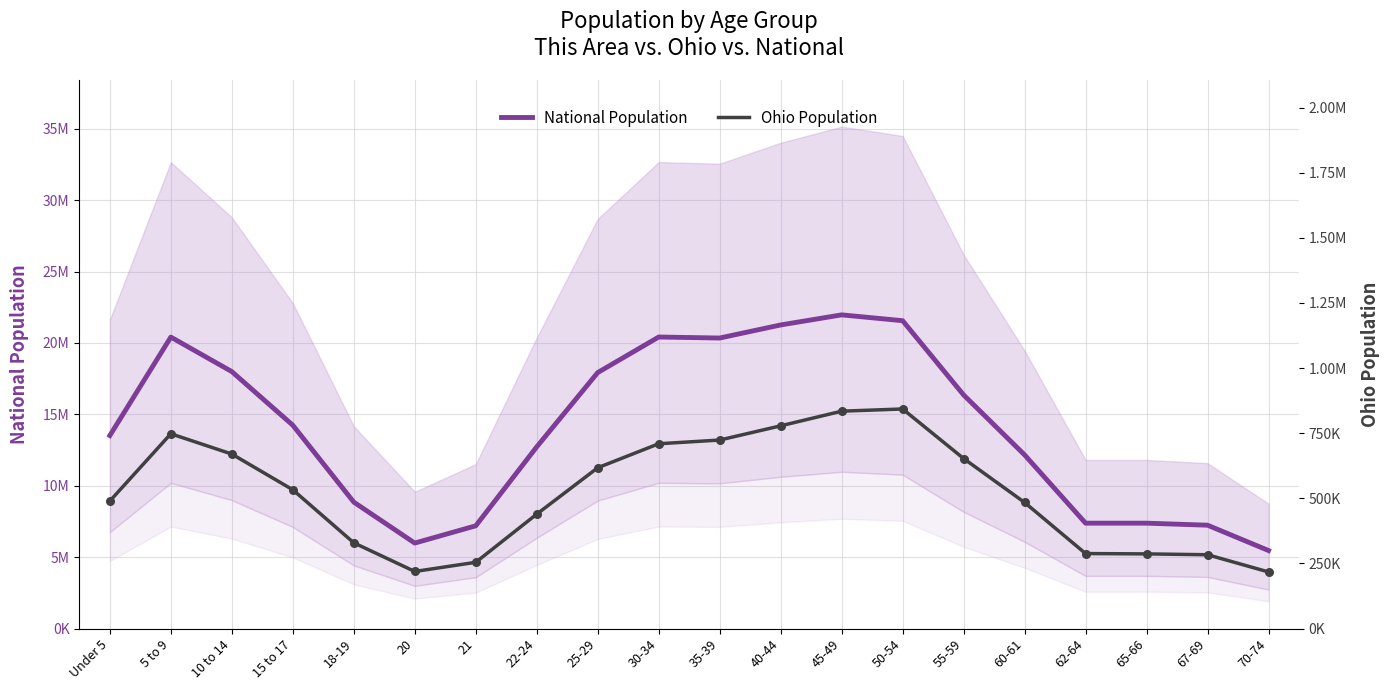

Which series reaches the maximum Y coordinate?

National Population